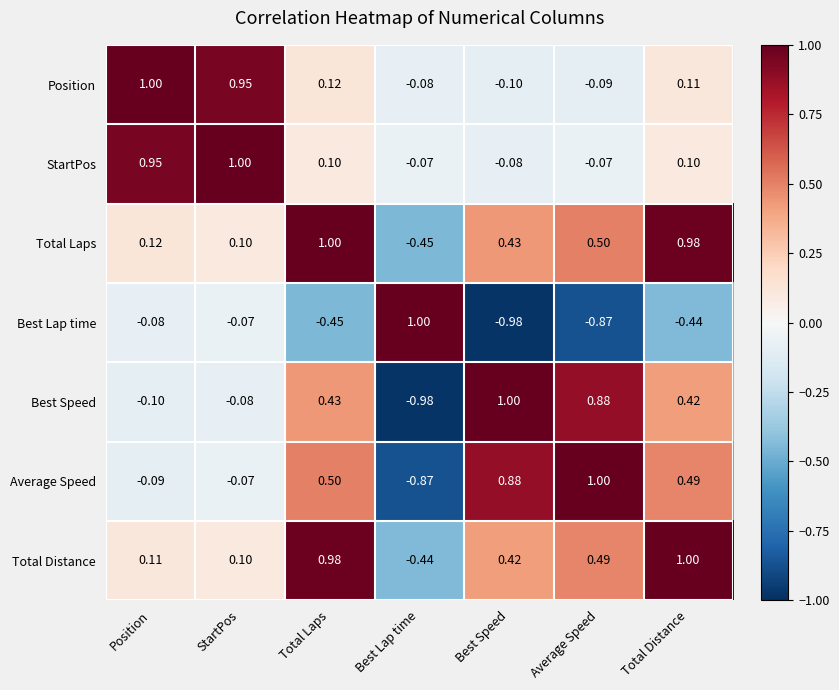

At which label is Position closest to 0?

Best Lap time